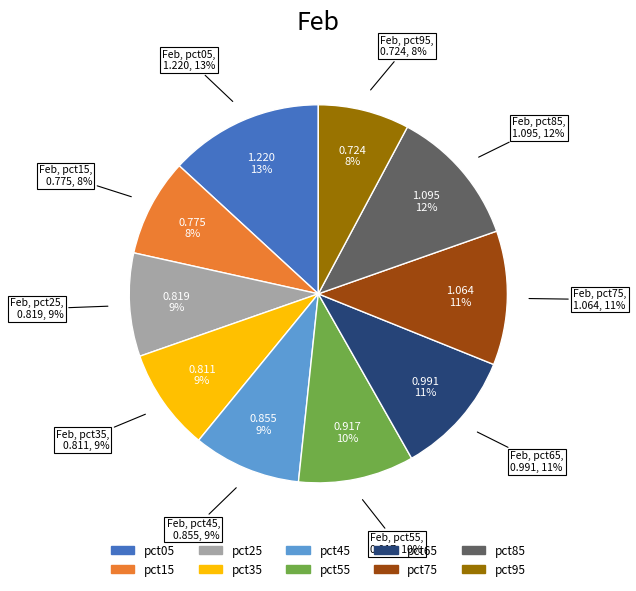

How many slices are in this pie chart?

10